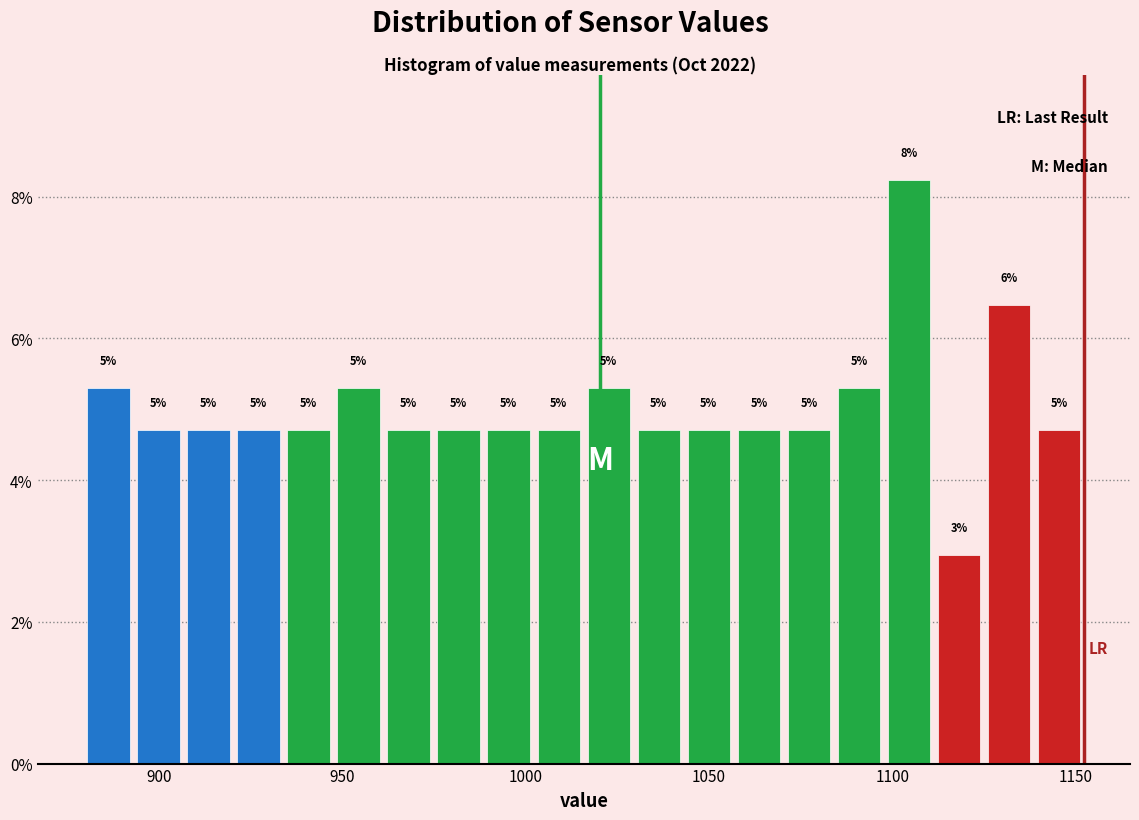

Read against the x-axis, roughly where is the centre of the tallest bar?

1105